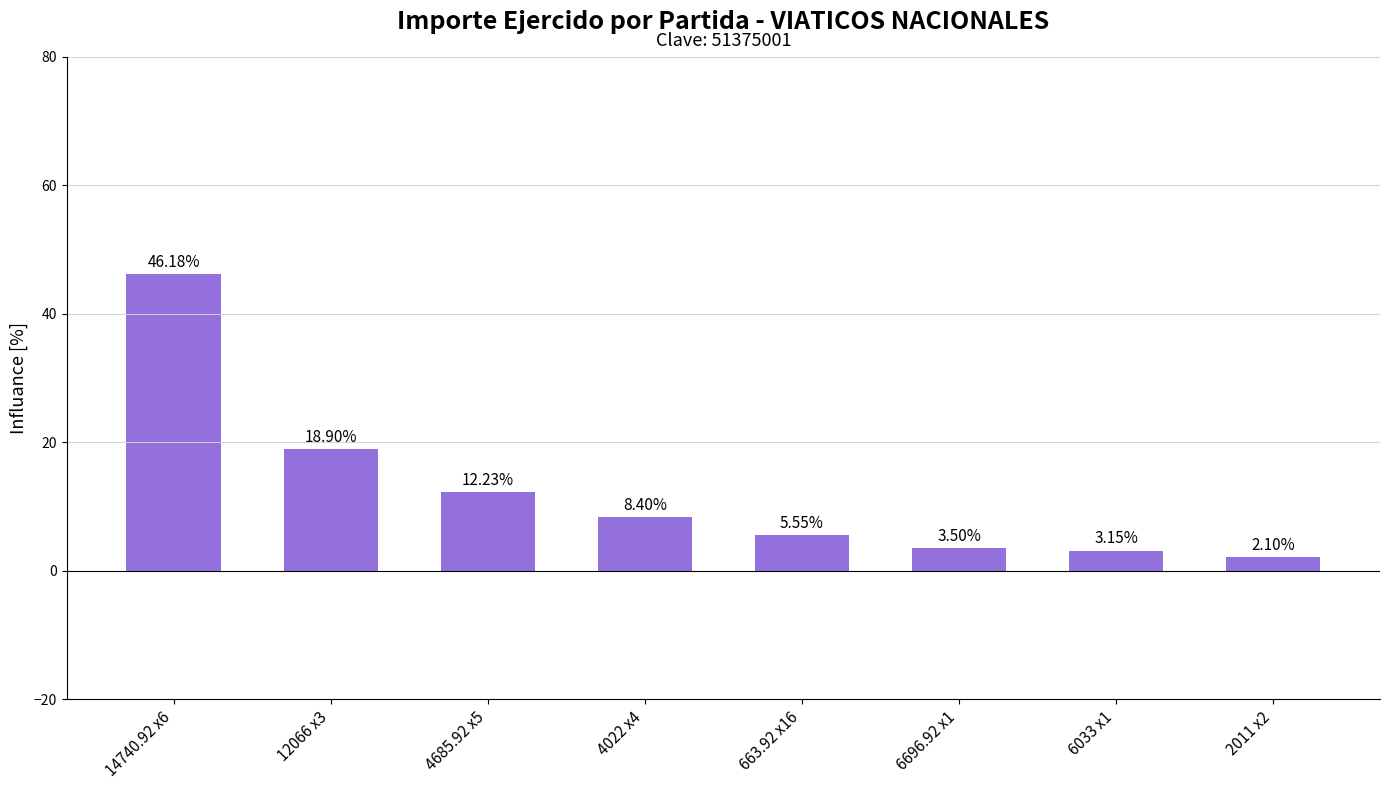

Count the number of data series in this chart.

1